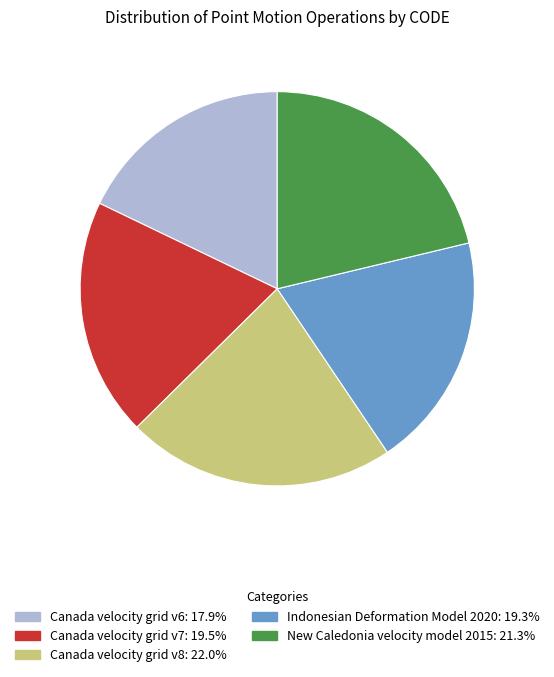

What is the ratio of the value at New Caledonia velocity model 2015 to the value at Canada velocity grid v8?

1.0